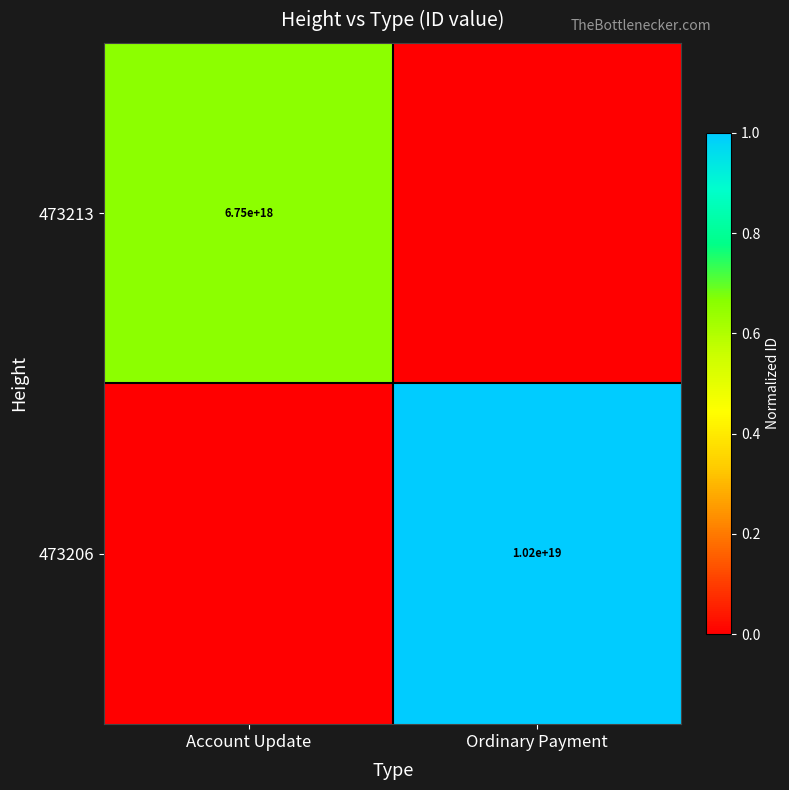

True or false: 473213 has a value of 6750000000000000000 at Account Update.

True